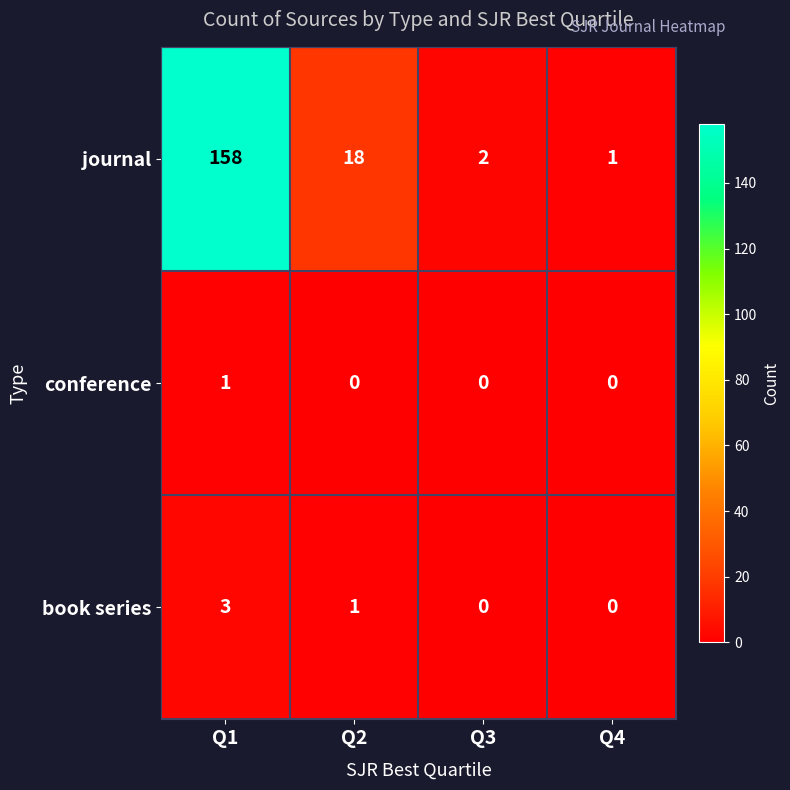

What is the maximum value shown in the chart?

158